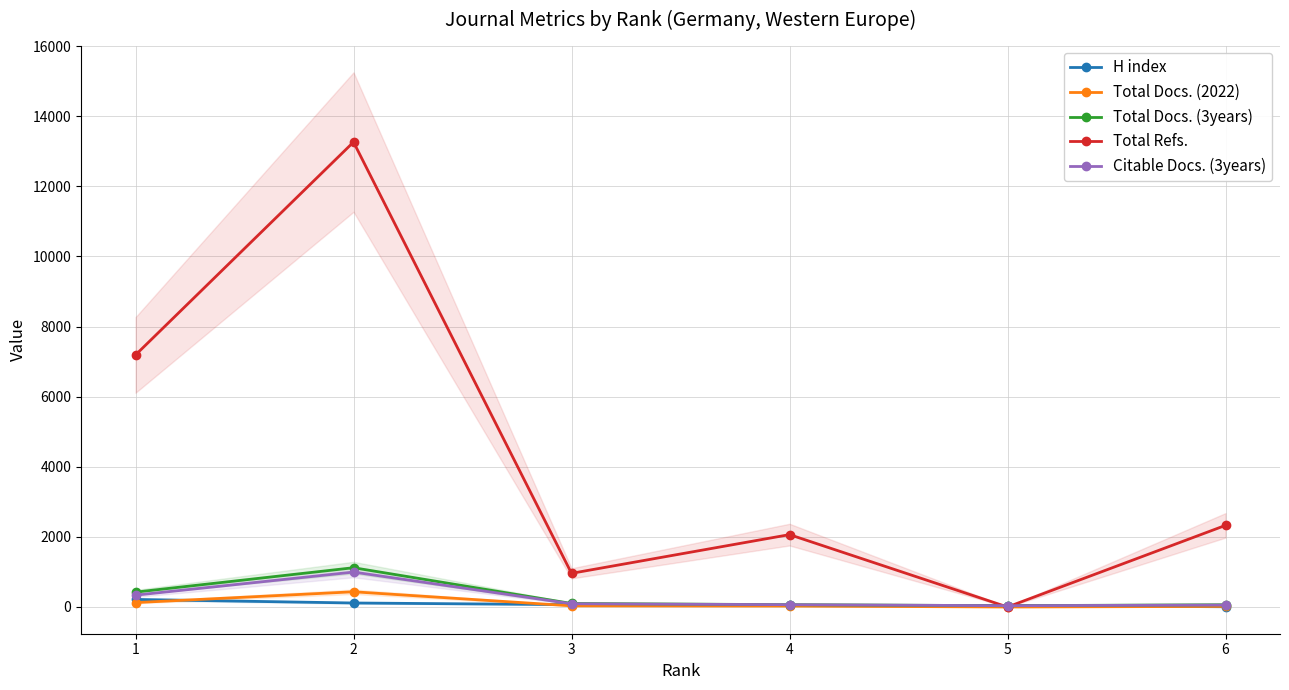

True or false: Total Docs. (2022) and Citable Docs. (3years) intersect in this chart.

False